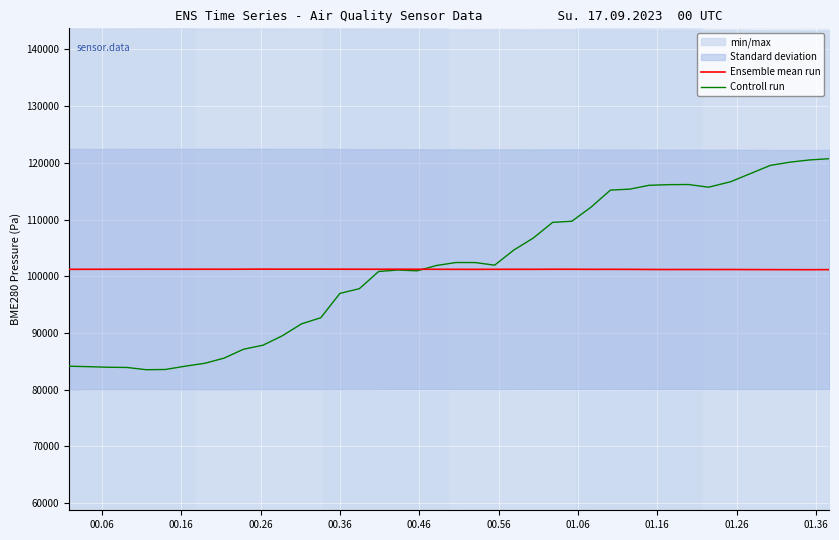

What is the minimum value for Controll run?

83531.7